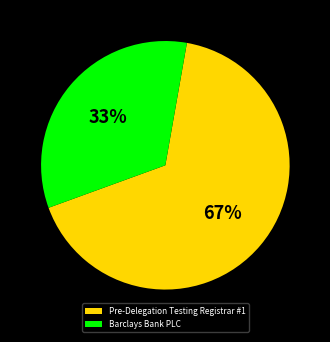

Rank the categories by value from lowest to highest.

Barclays Bank PLC, Pre-Delegation Testing Registrar #1